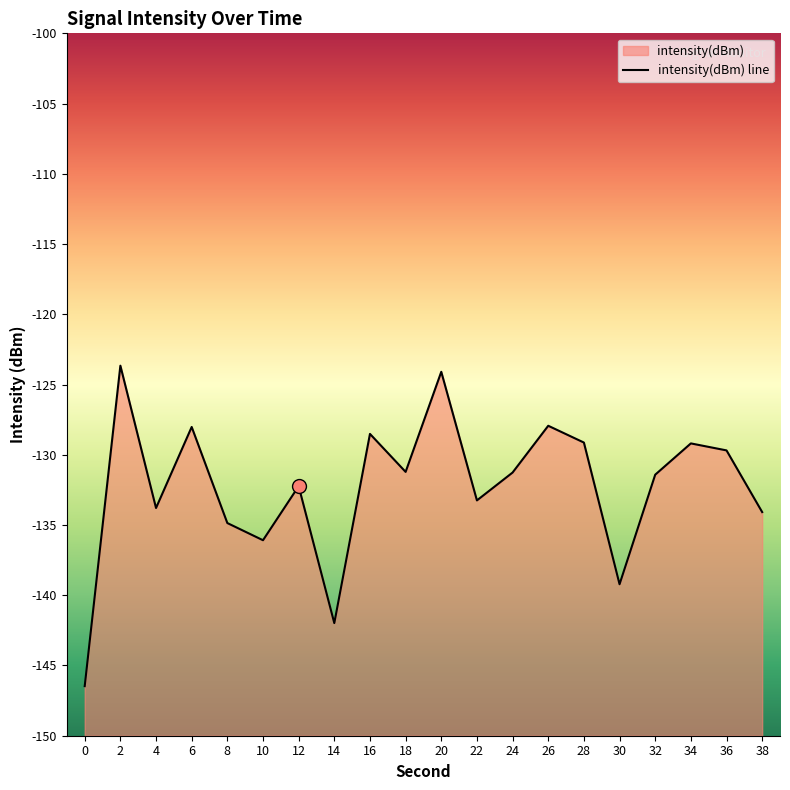

Reading left to right, extract all data points from this chart.

0=-146.5	2=-123.7	4=-133.8	6=-128.0	8=-134.9	10=-136.1	12=-132.2	14=-142.0	16=-128.5	18=-131.2	20=-124.1	22=-133.2	24=-131.3	26=-127.9	28=-129.1	30=-139.2	32=-131.4	34=-129.2	36=-129.7	38=-134.1